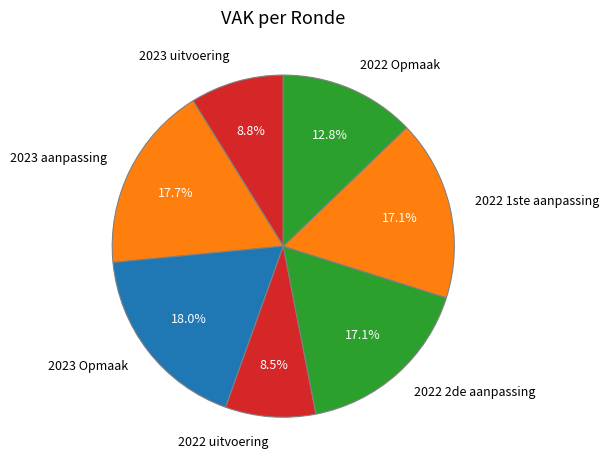

To the nearest percent, what is the average slice percentage?

14%